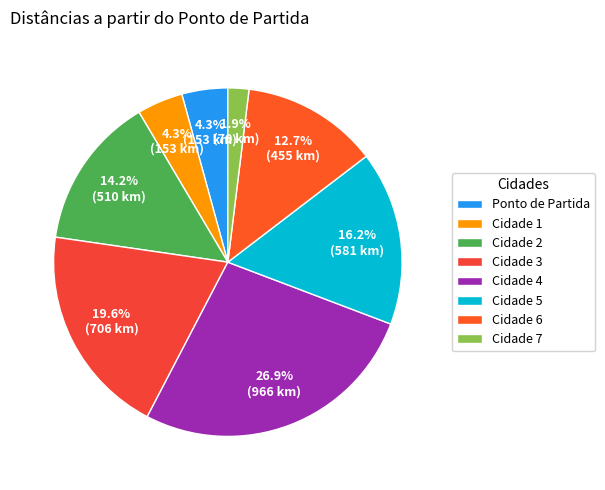

How much of the chart is everything except Cidade 4?

73.1%